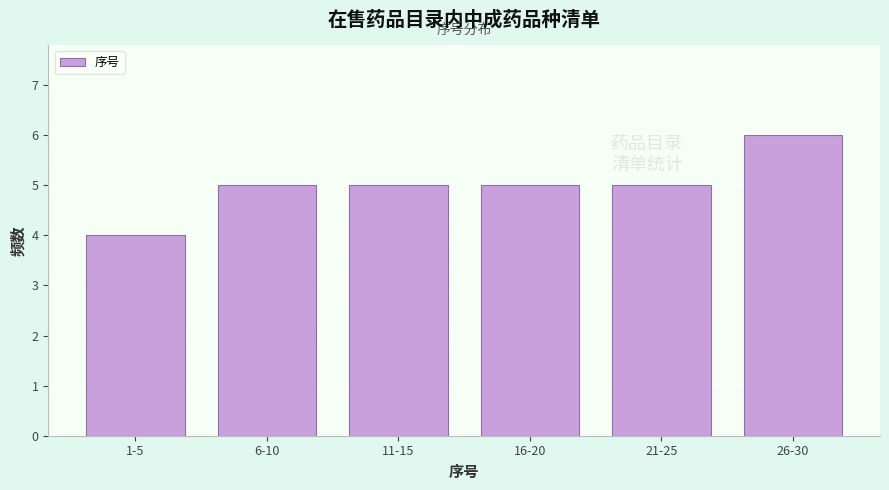

Reading left to right, what are all the values shown in this chart?

1-5=4	6-10=5	11-15=5	16-20=5	21-25=5	26-30=6